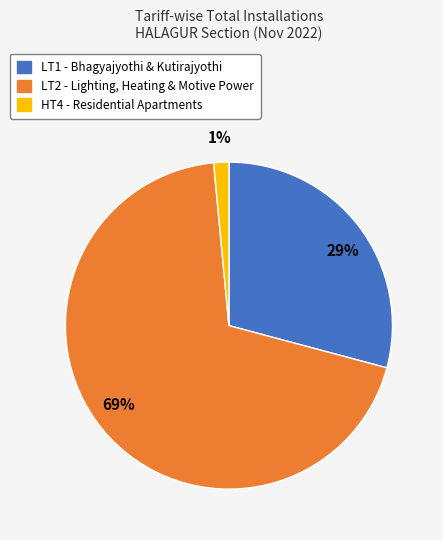

Does any single category account for the majority?

Yes